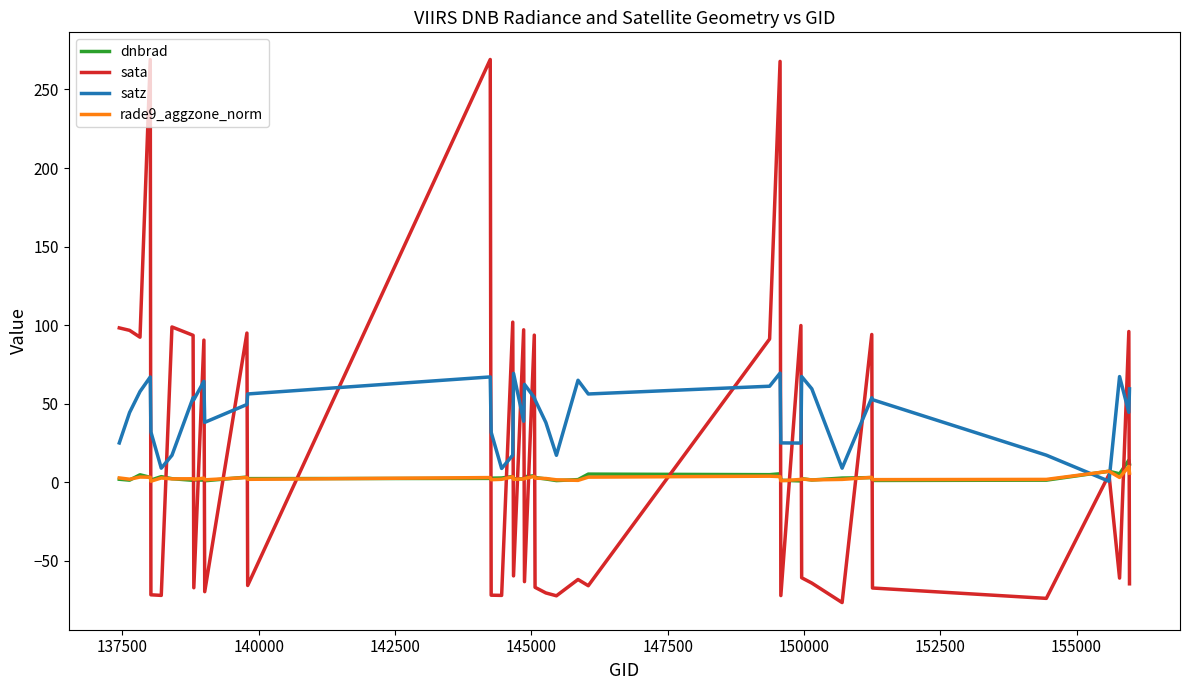

Which series has the largest range (max minus min)?

sata